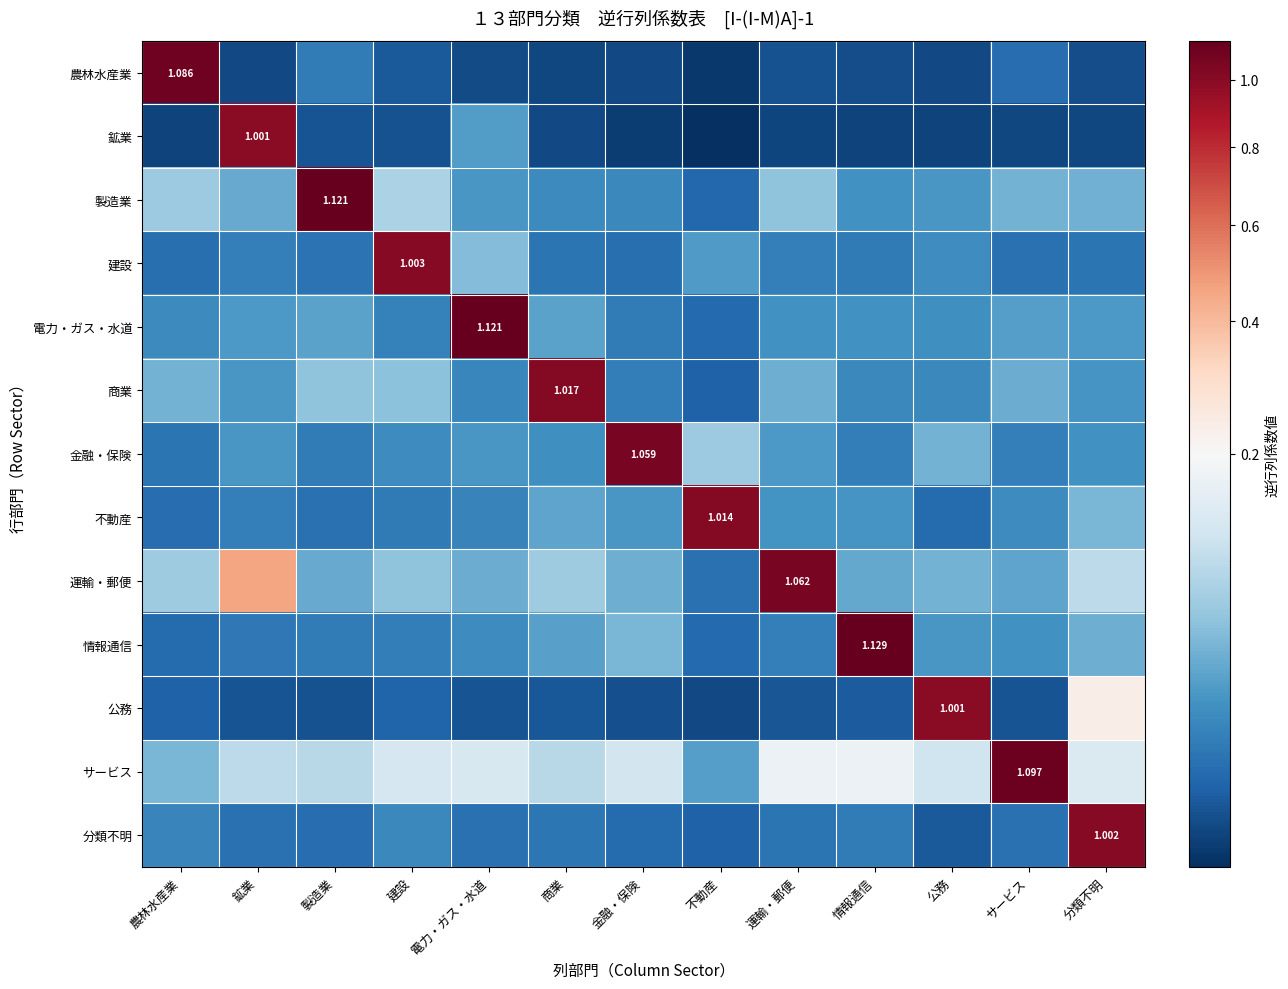

Which category has the highest value across all series?

情報通信